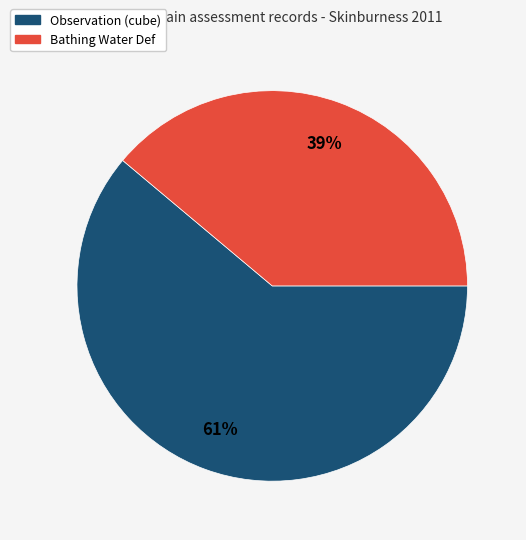

What is the smallest slice in the pie chart?

Bathing Water Def